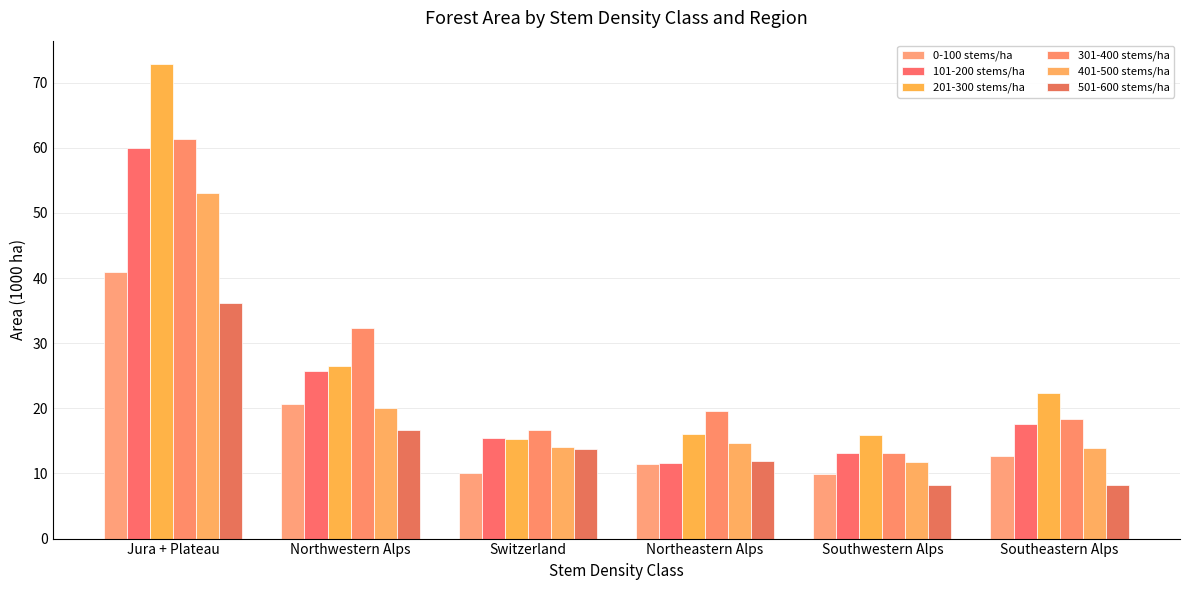

How many bars are there in each group?

6